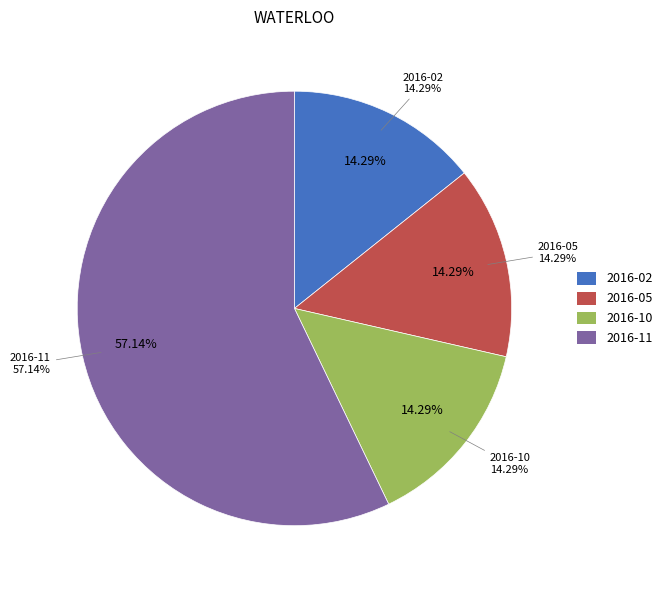

Which category has the biggest portion of the pie?

2016-11